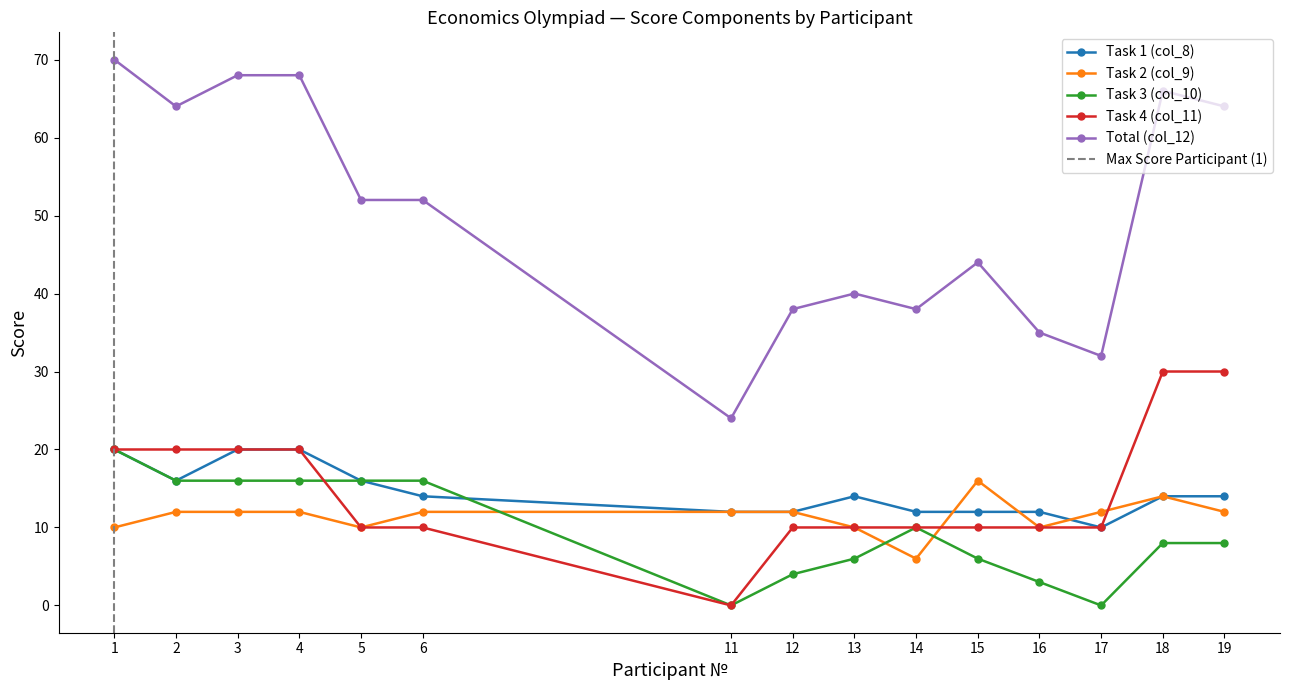

At how many categories does at least one series exceed 48?

8